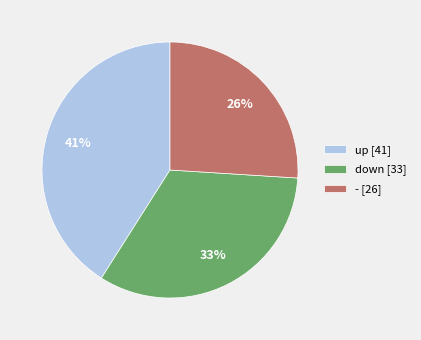

Is there a majority slice in this chart?

No